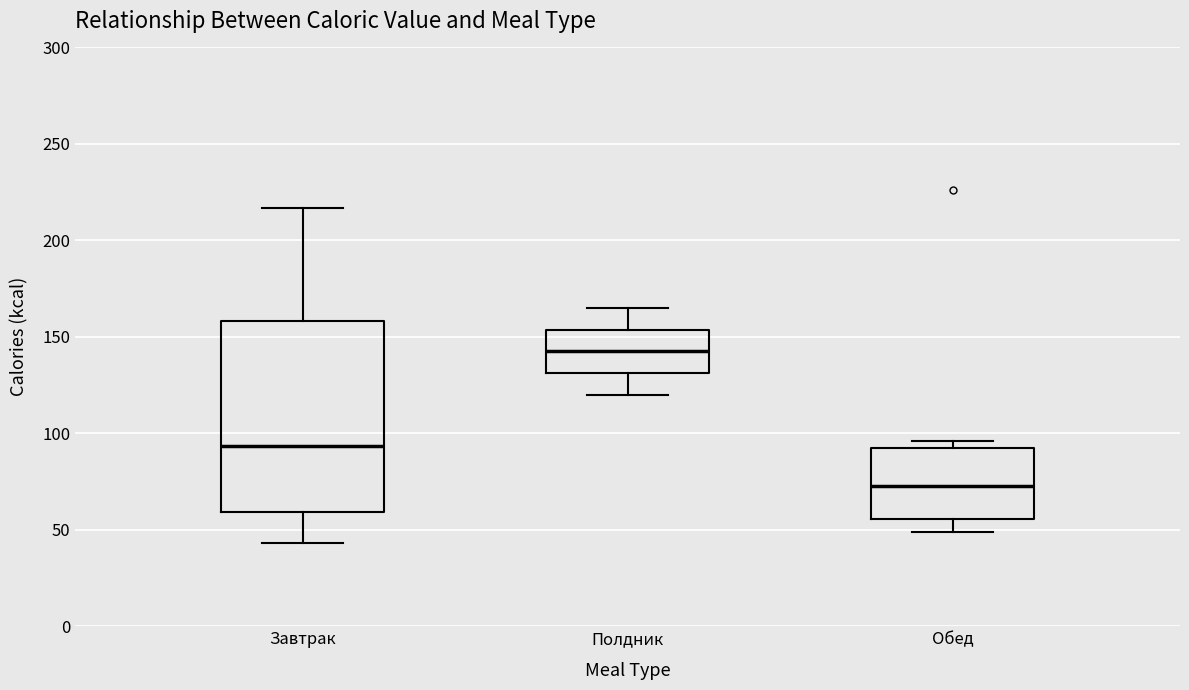

Reading left to right, read every box against the y-axis: the position of its median line, the range the box covers, and the ends of its whiskers. The values are not printed on the chart, so give them approximately, as read against the axis.

Завтрак: median 95, box 60 to 160, whiskers 45 to 215
Полдник: median 145, box 130 to 155, whiskers 120 to 165
Обед: median 75, box 55 to 95, whiskers 50 to 95 (just above the box's upper edge)